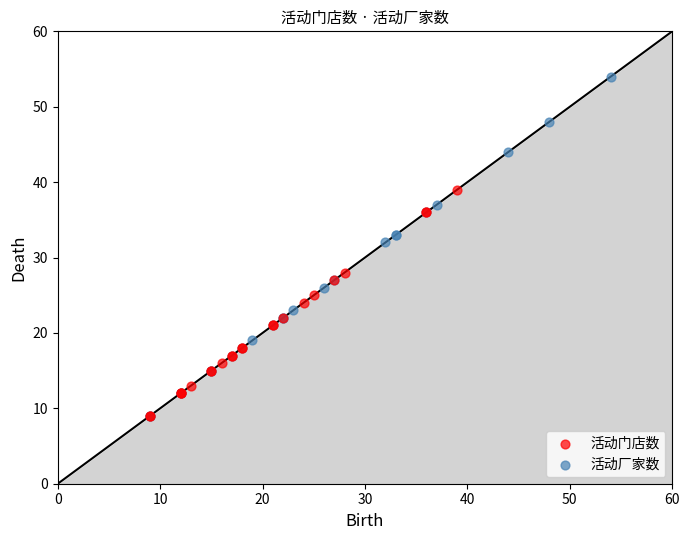

Which series has the widest spread of Y values?

活动厂家数